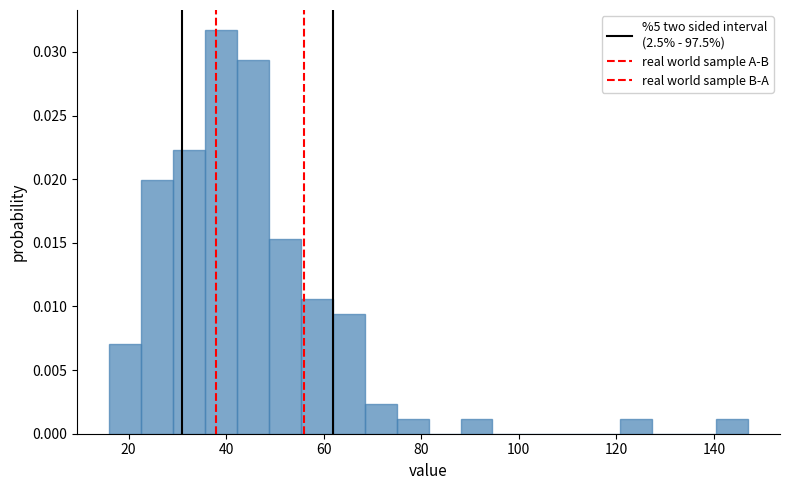

Around what value on the x-axis is the tallest bar? Give the approximate position of its centre, as read against the axis.

38